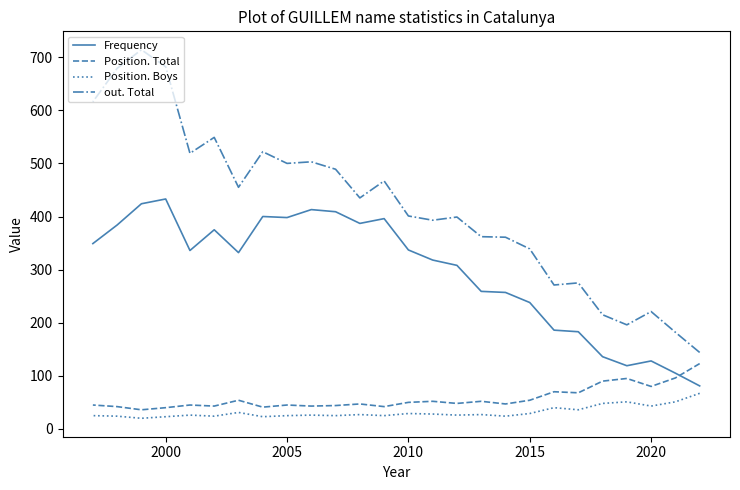

True or false: Frequency and Position. Boys intersect in this chart.

False